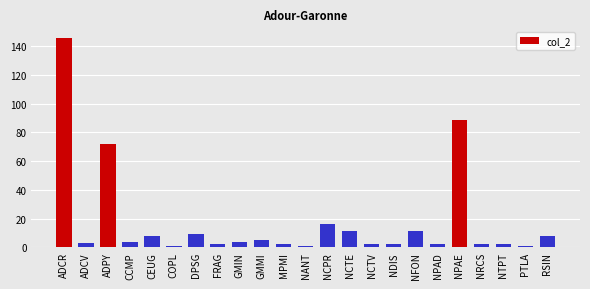

What is the maximum value shown in the chart?

146